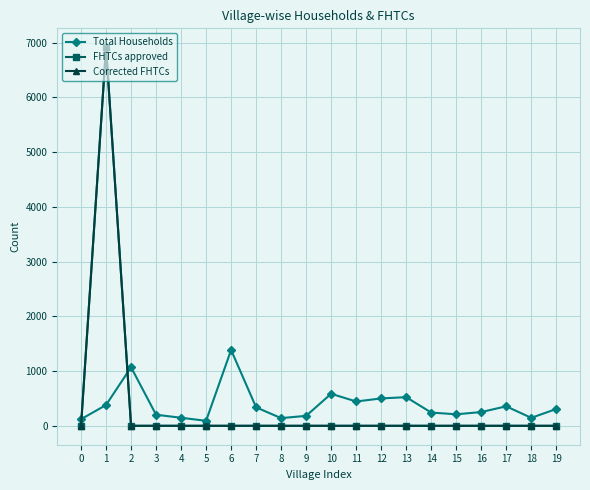

Read the Total Households value at 15, to the nearest 100.

200